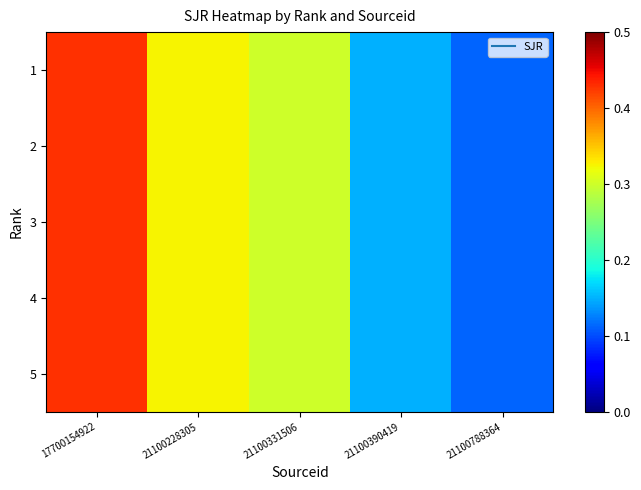

Reading right to left, transcribe all the data shown in this chart.

1: 21100788364=0.1	21100390419=0.1	21100331506=0.3	21100228305=0.3	17700154922=0.4
2: 21100788364=0.1	21100390419=0.1	21100331506=0.3	21100228305=0.3	17700154922=0.4
3: 21100788364=0.1	21100390419=0.1	21100331506=0.3	21100228305=0.3	17700154922=0.4
4: 21100788364=0.1	21100390419=0.1	21100331506=0.3	21100228305=0.3	17700154922=0.4
5: 21100788364=0.1	21100390419=0.1	21100331506=0.3	21100228305=0.3	17700154922=0.4